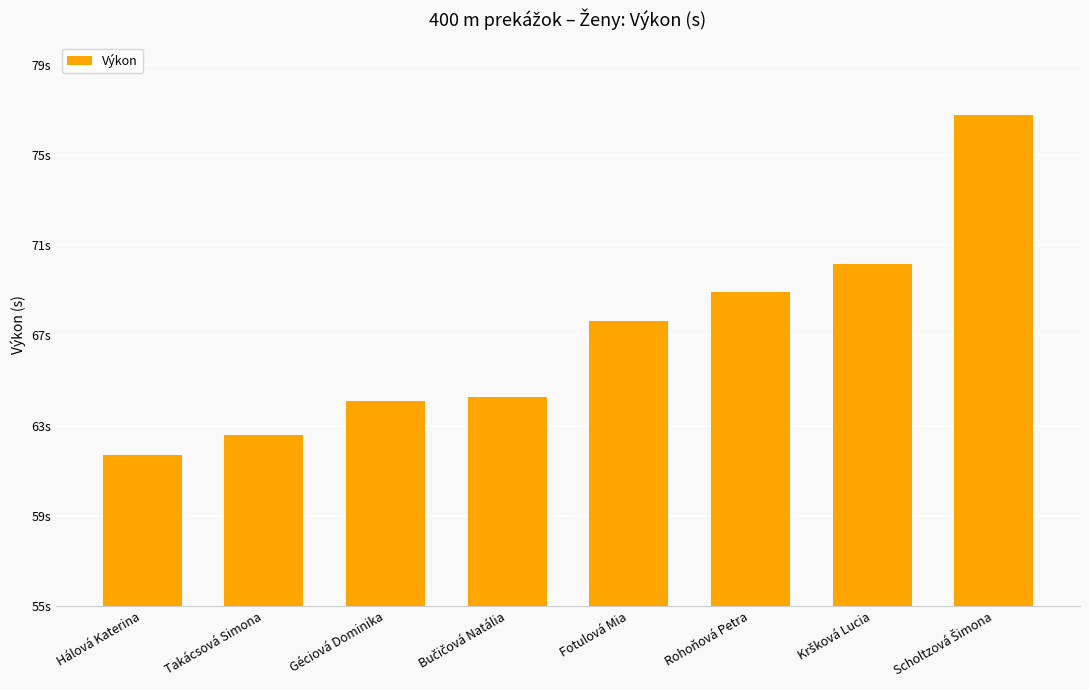

Does the chart contain any negative values?

No